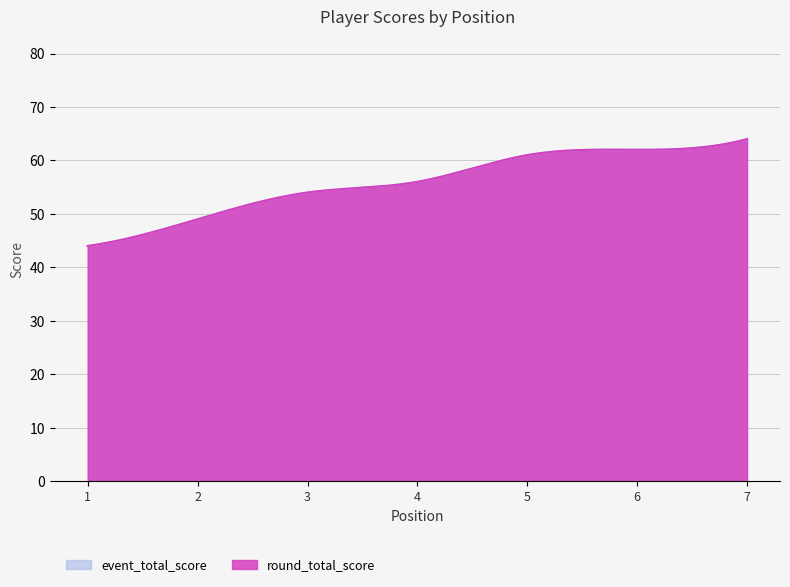

The value of round_total_score at 2 is 49. True or false?

True